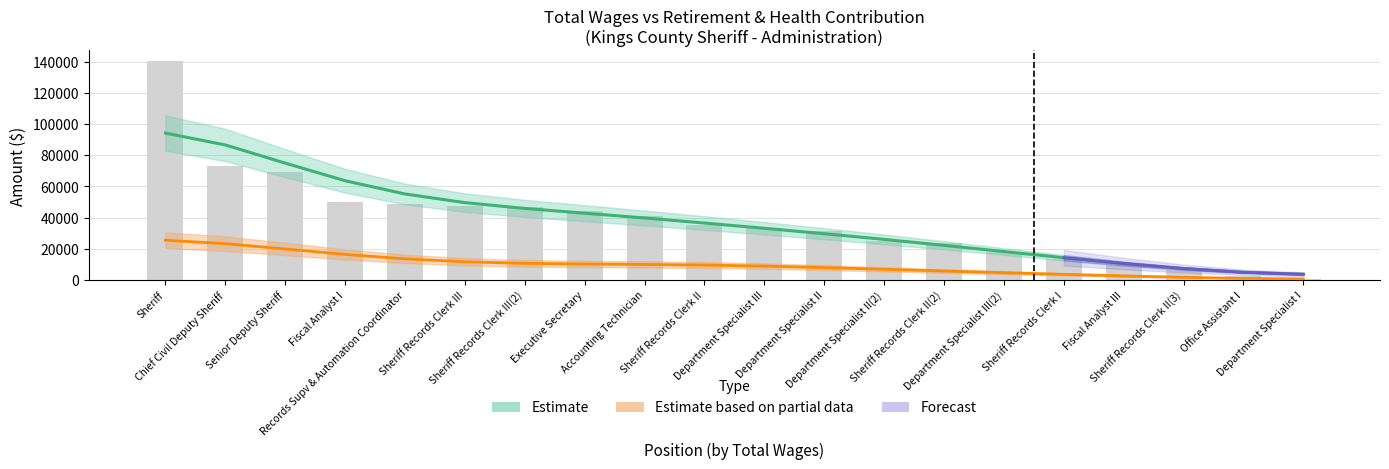

At which label is the value closest to 70304?

Senior Deputy Sheriff